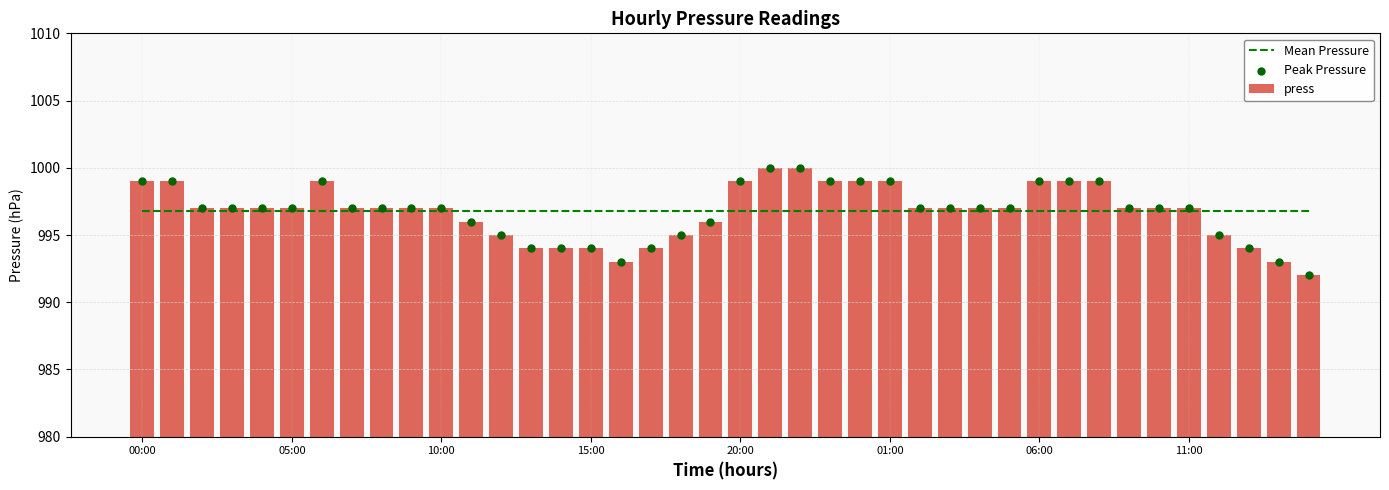

Which series contains the lowest Y value?

press